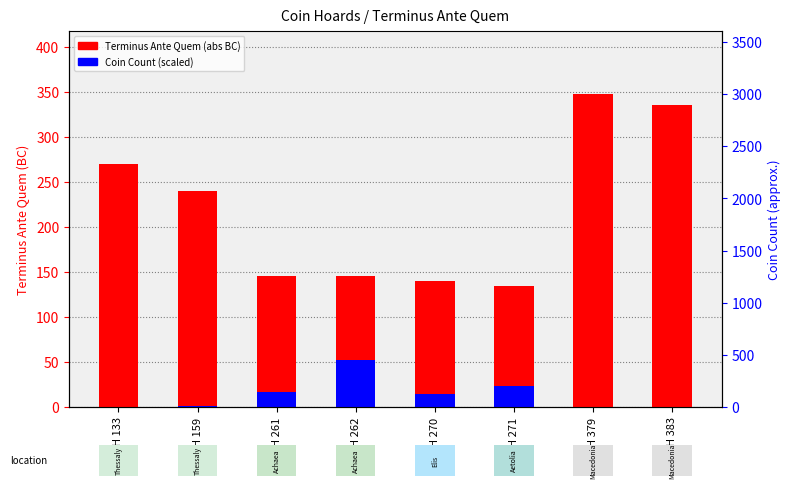

What is the difference between the Terminus Ante Quem (abs BC) values at IGCH 383 and IGCH 133?

66.0